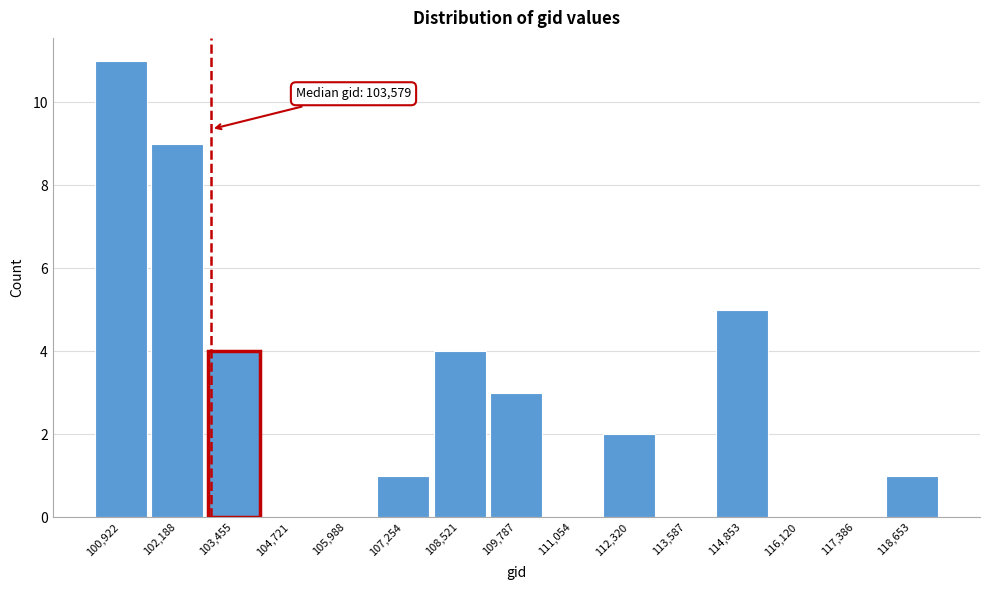

Reading left to right, what are all the values shown in this chart?

100,922=11	102,188=9	103,455=4	104,721=0	105,988=0	107,254=1	108,521=4	109,787=3	111,054=0	112,320=2	113,587=0	114,853=5	116,120=0	117,386=0	118,653=1